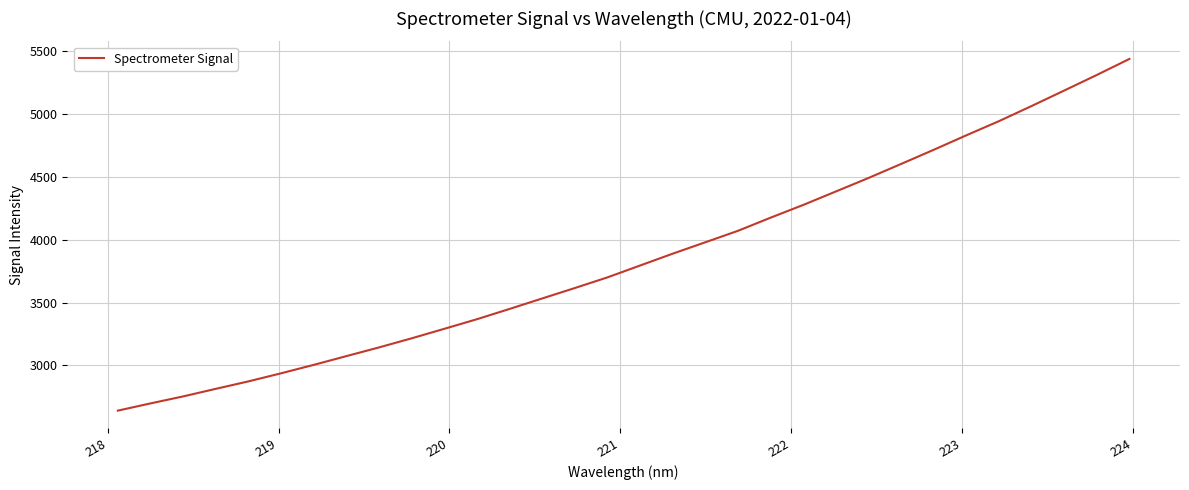

What is the minimum value shown in the chart?

2640.9